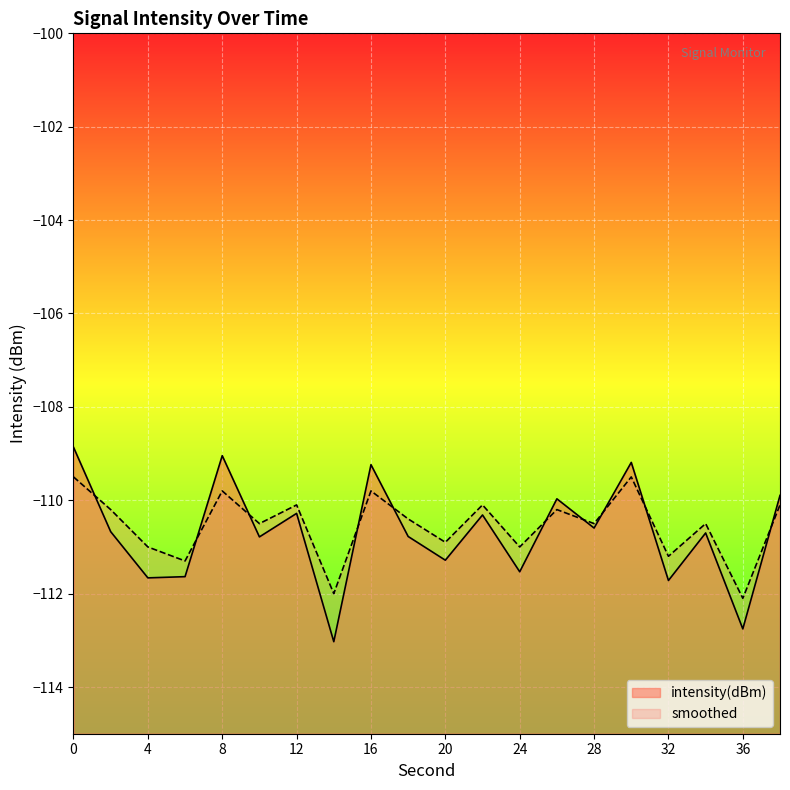

Which series ends up on top after the final intersection of smoothed and intensity(dBm)?

intensity(dBm)